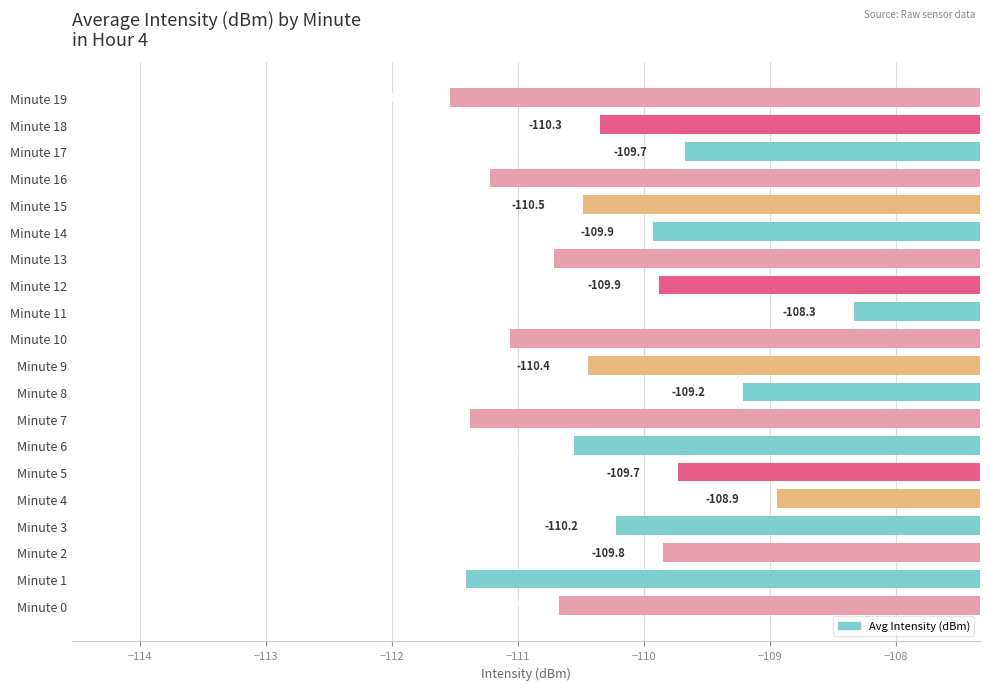

Reading bottom to top, list all the values displayed in this chart.

-110.7	-111.4	-109.8	-110.2	-108.9	-109.7	-110.5	-111.4	-109.2	-110.4	-111.1	-108.3	-109.9	-110.7	-109.9	-110.5	-111.2	-109.7	-110.3	-111.5